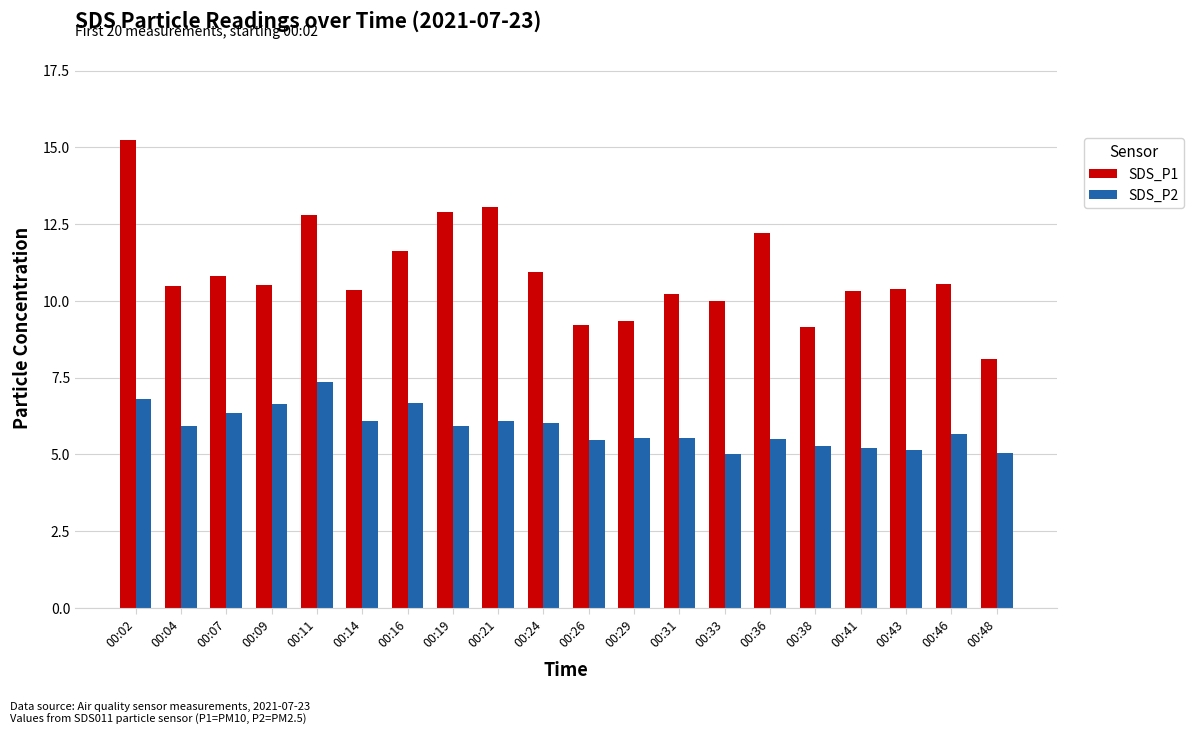

Is it true that SDS_P2 equals 5.9 at 00:19?

True